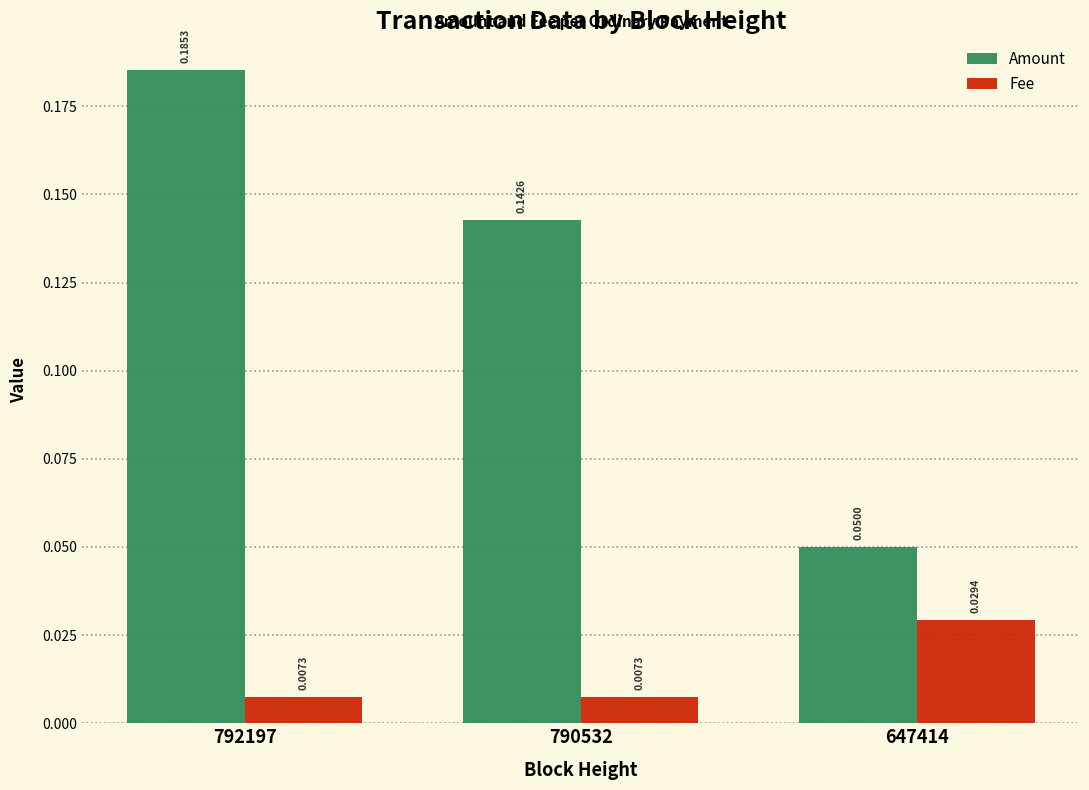

What is the sum of all Amount values?

0.4